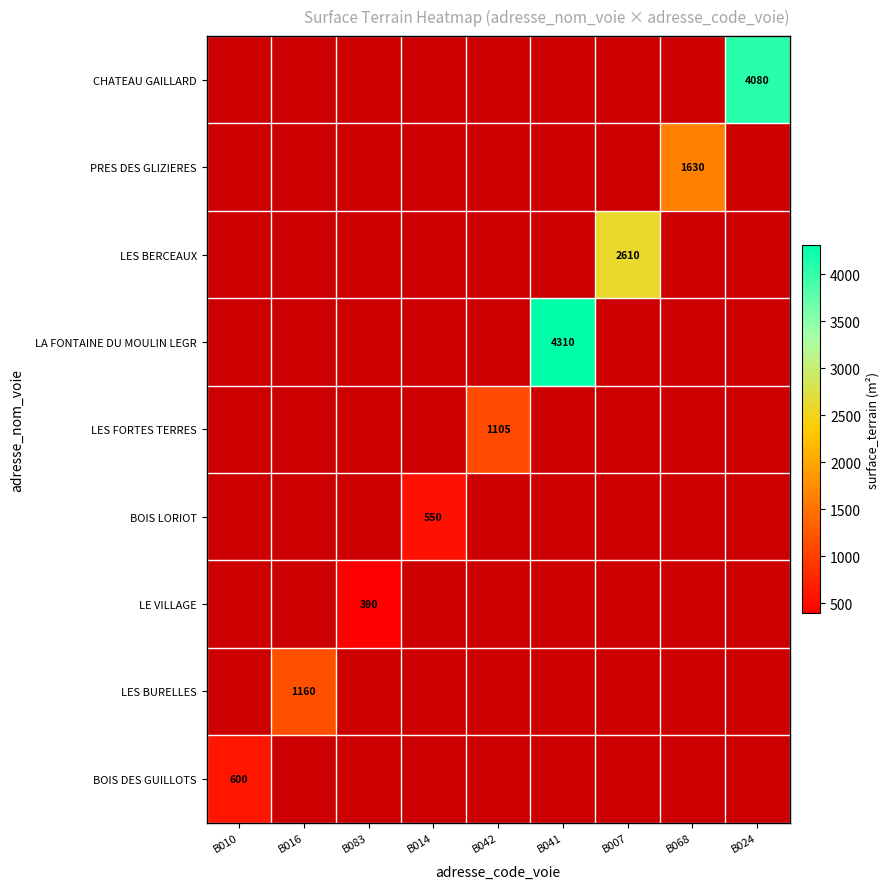

The value of LE VILLAGE at B083 is 390. True or false?

True